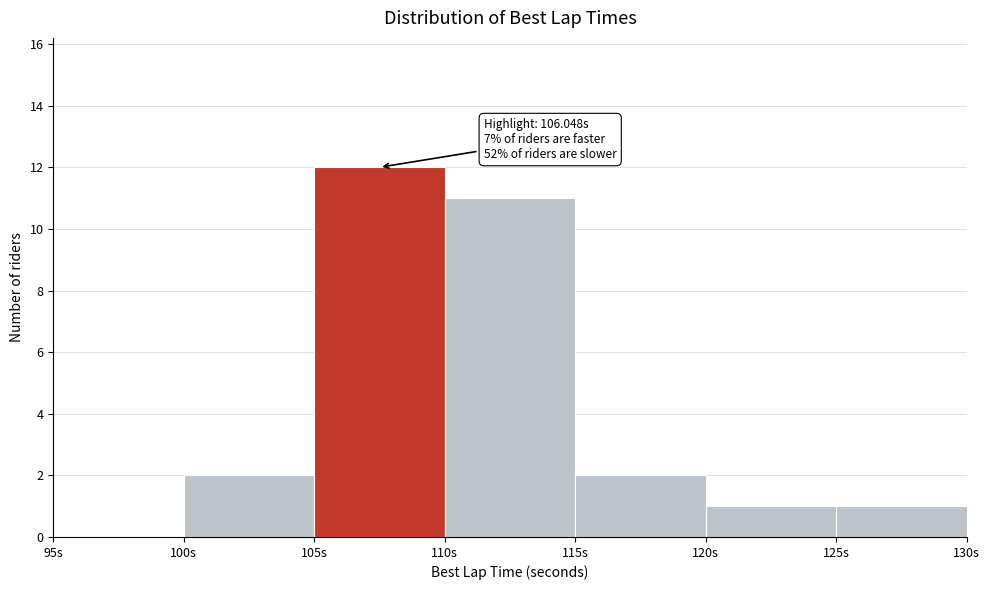

Which range on the x-axis has the tallest bar?

105 to 110